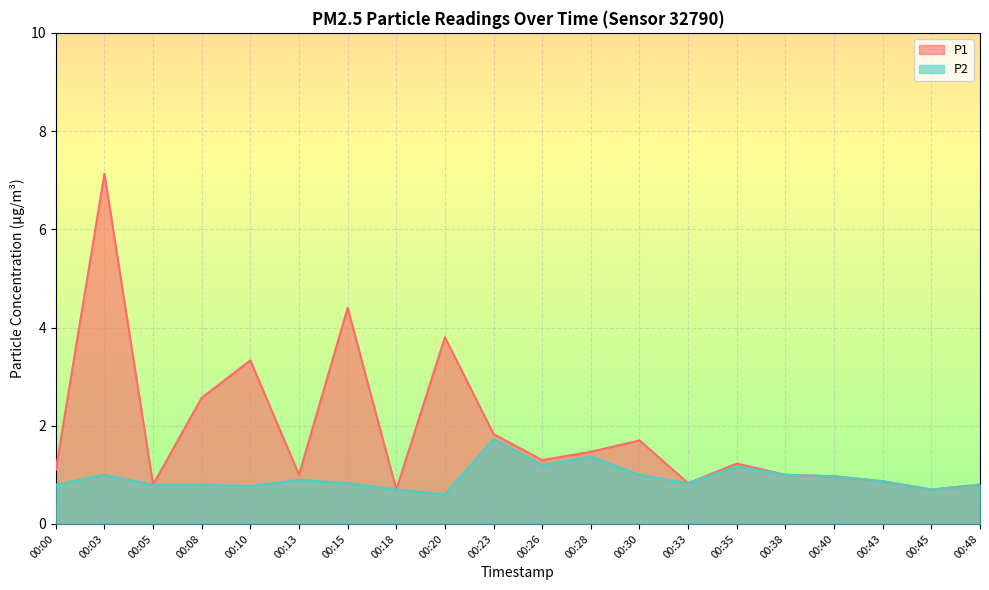

Between 00:20 and 00:40, which series saw the biggest shift?

P1